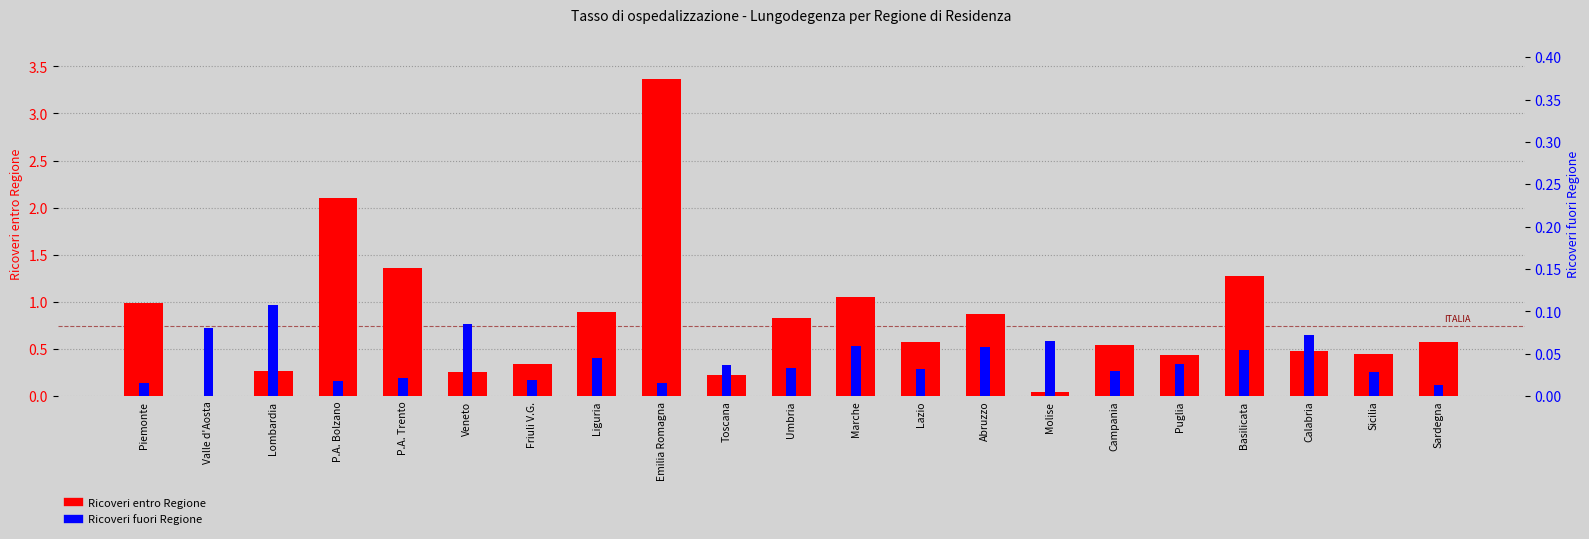

Does the chart contain stacked bars?

No